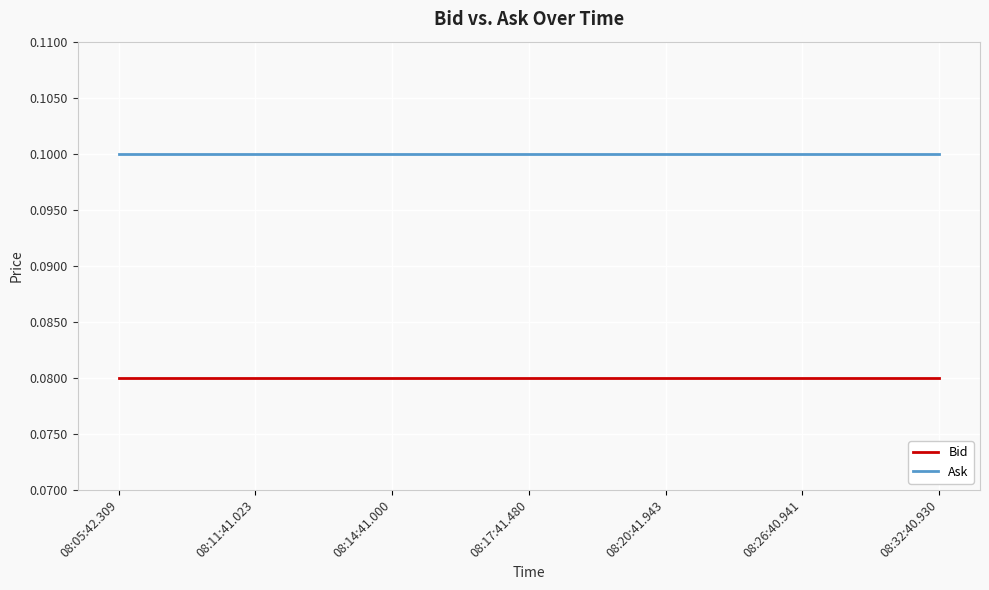

Is it true that Ask equals 0.1 at 08:05:42.309?

True